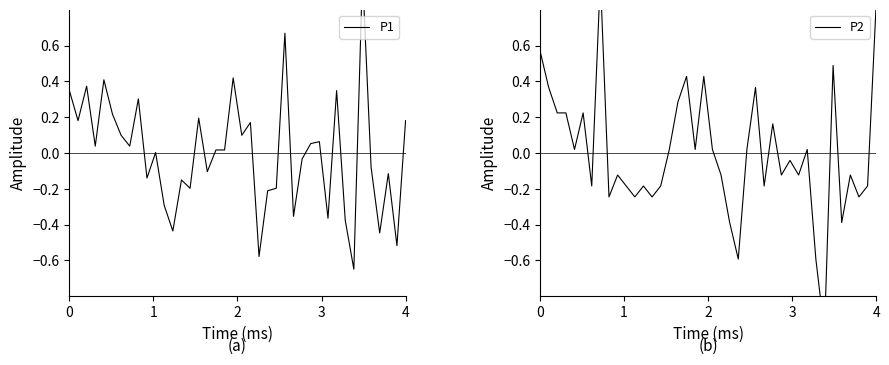

Rank the series by their maximum value, from lowest to highest.

P2, P1